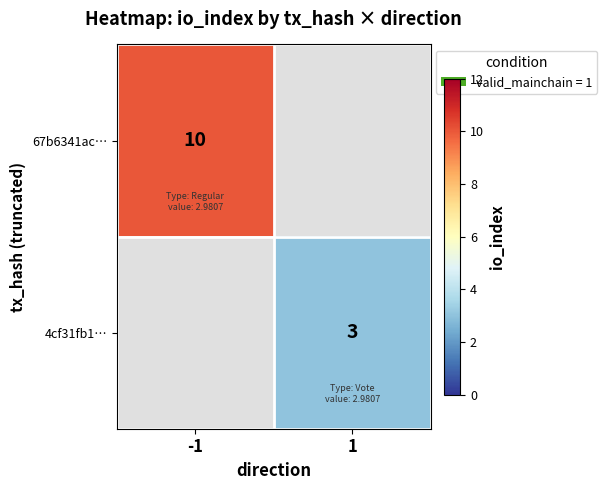

The 67b6341ac… series shows 2 at -1. True or false?

False